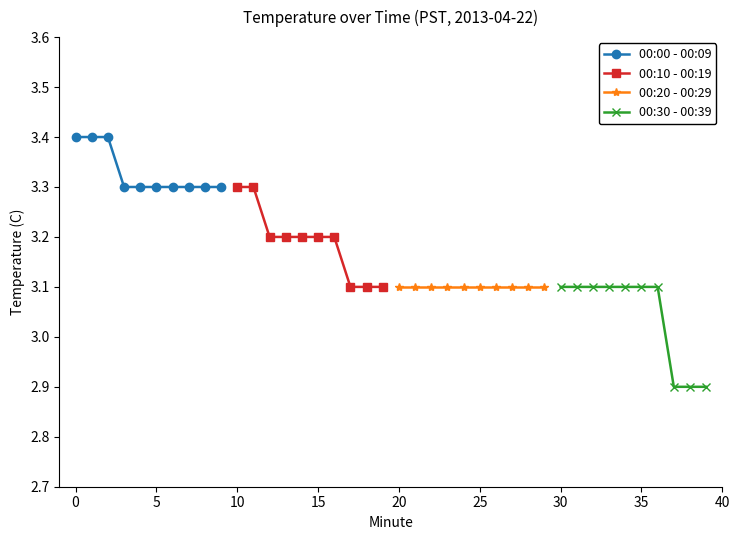

True or false: 00:00 - 00:09 and 00:10 - 00:19 intersect in this chart.

False